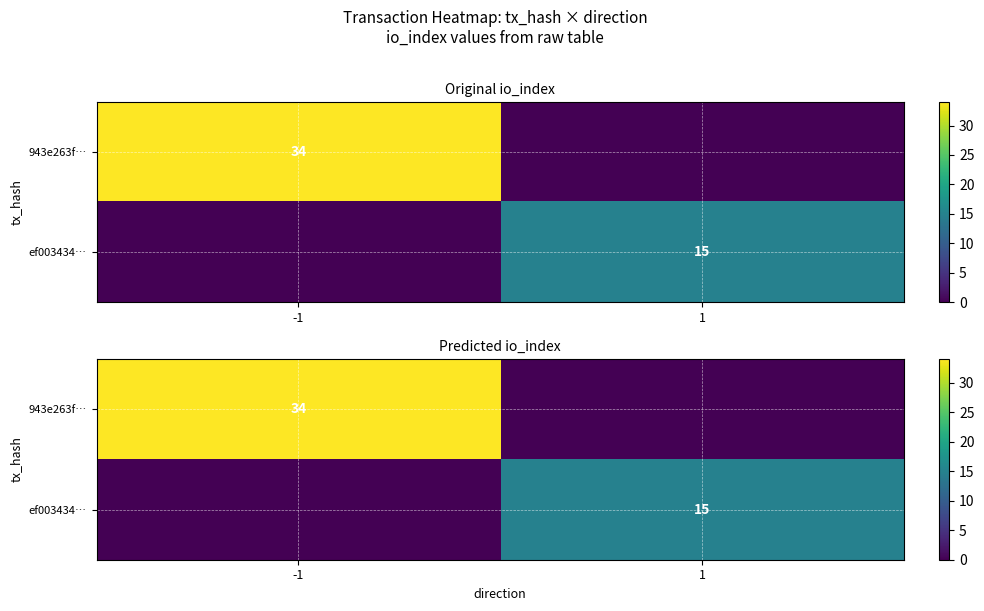

What is the difference between the maximum and minimum values in the ef003434… series?

15